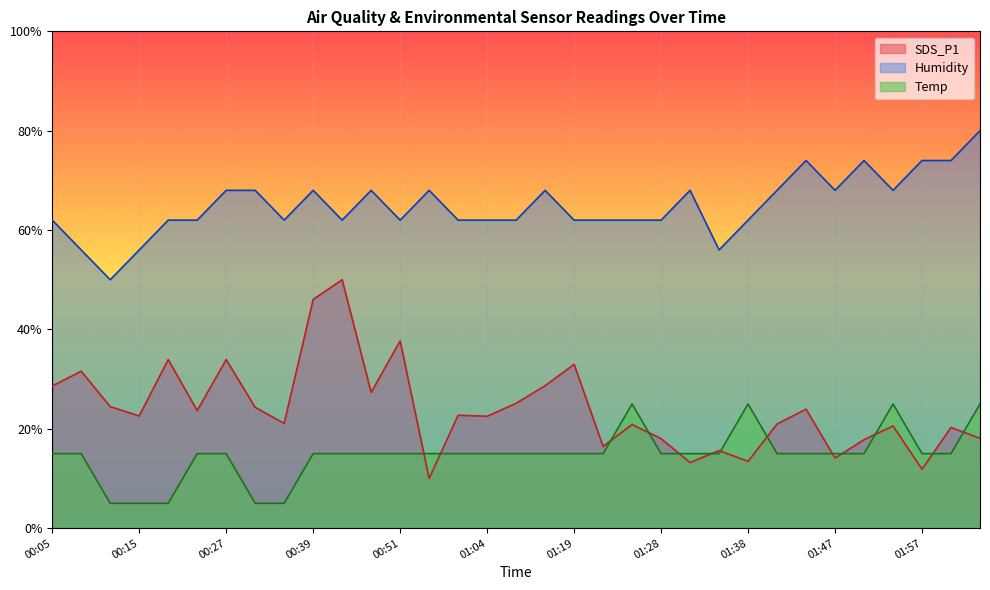

Between 00:58 and 01:16, which is larger?

01:16